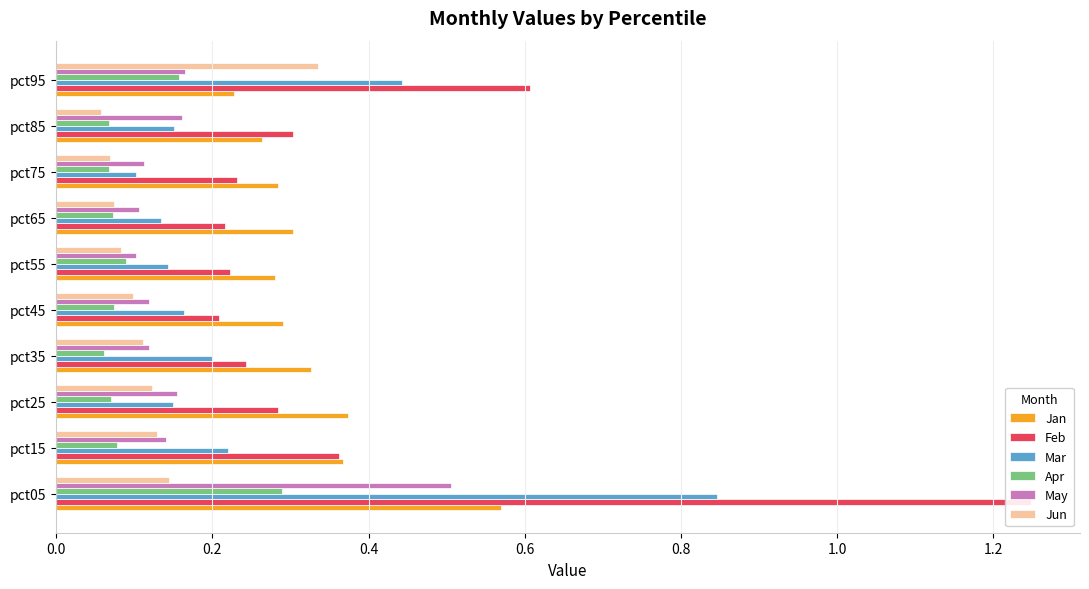

What is the difference between the second highest and minimum values in the Jan series?

0.1